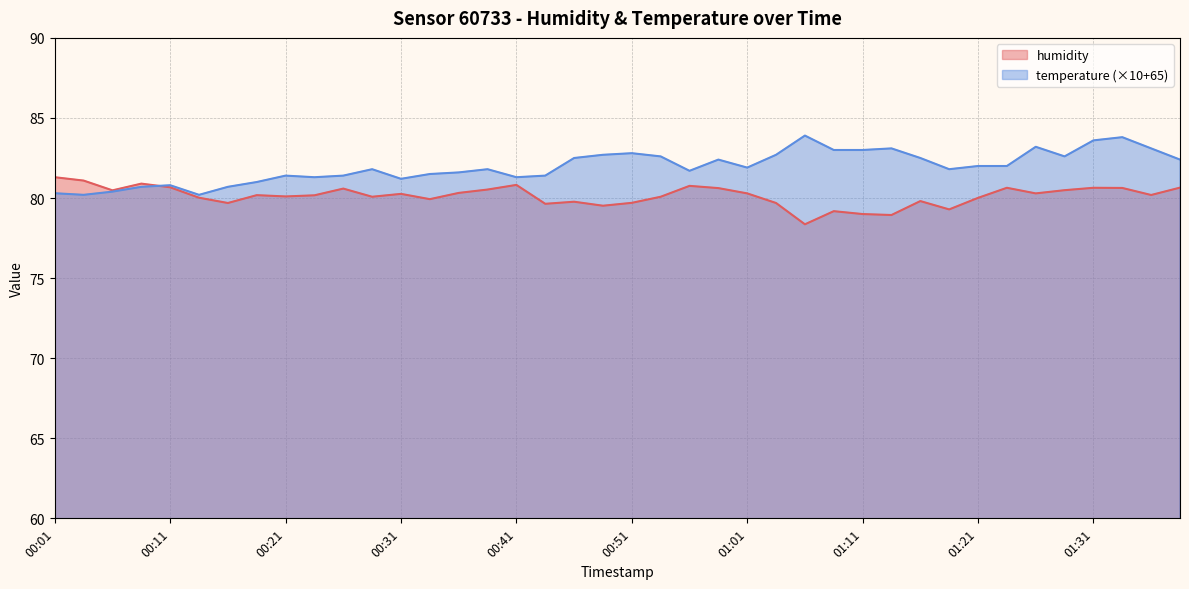

Which series changed the most between 01:11 and 01:36?

humidity